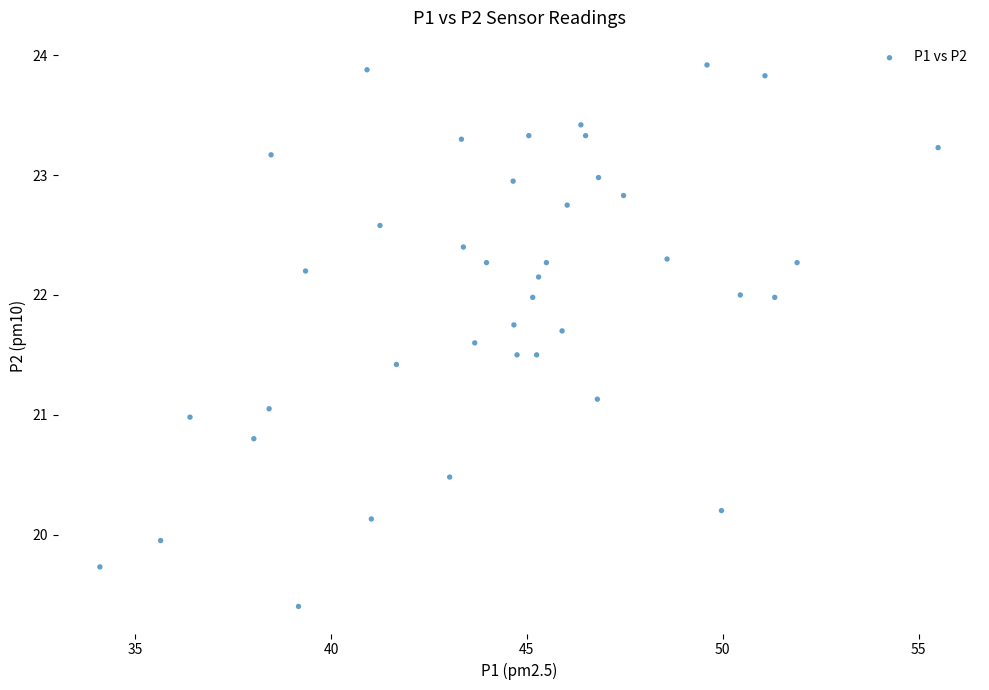

What is the range of X values (max minus min)?

21.4